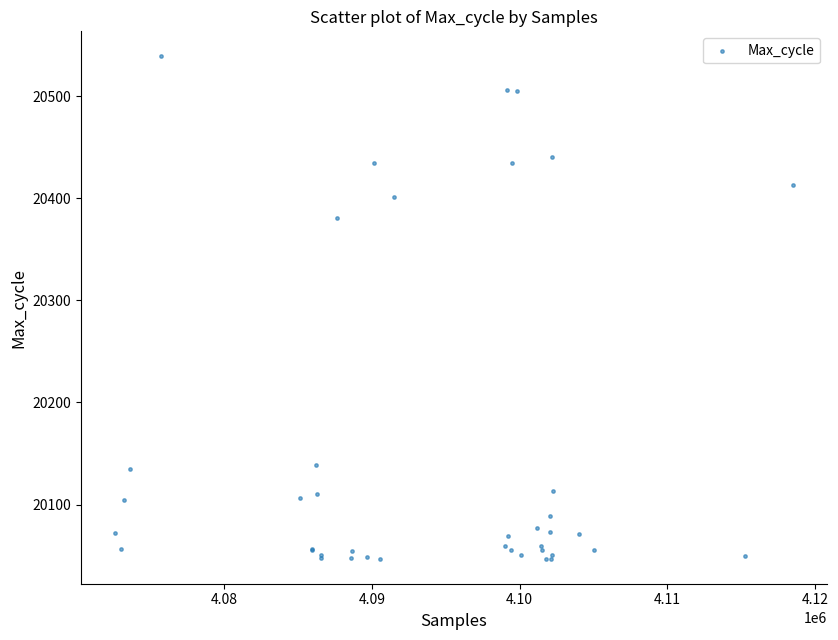

What Y value in the scatter plot is closest to 20293?

20381